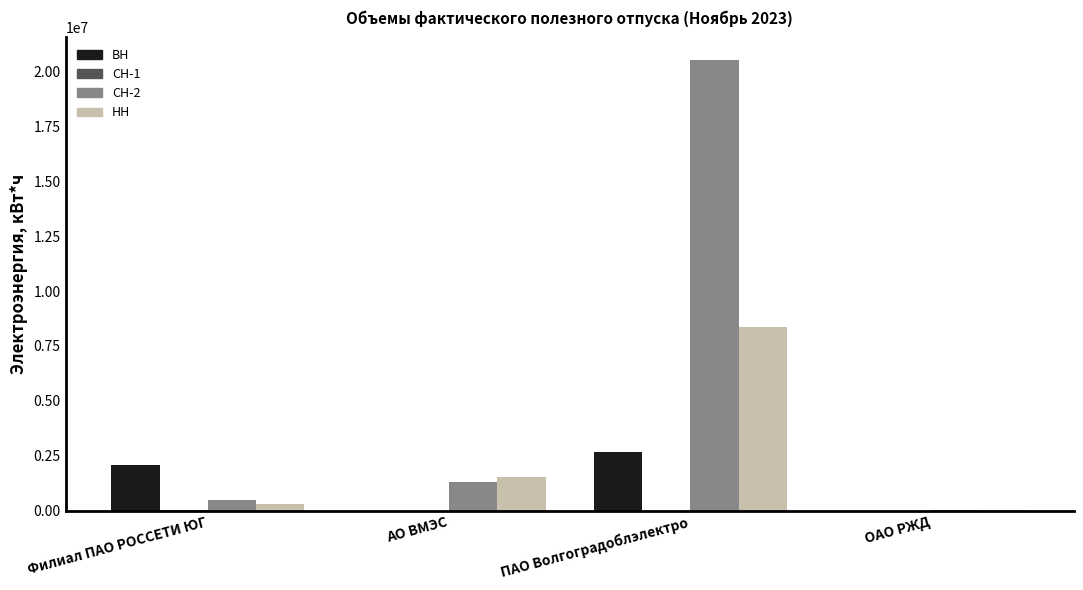

Which series has the largest range (max minus min)?

СН-2